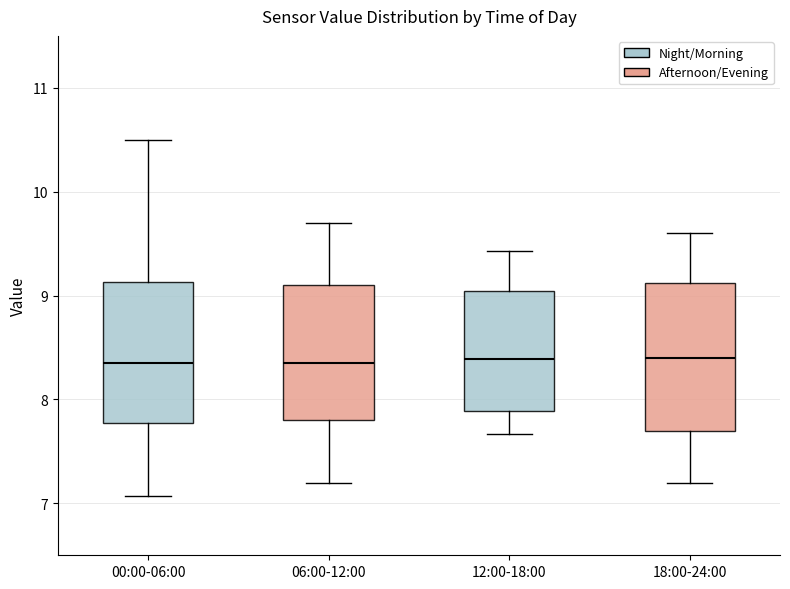

Where does the lower whisker of the box for 12:00-18:00 end on the y-axis? The values are not printed on the chart, so give them approximately, as read against the axis.

7.7